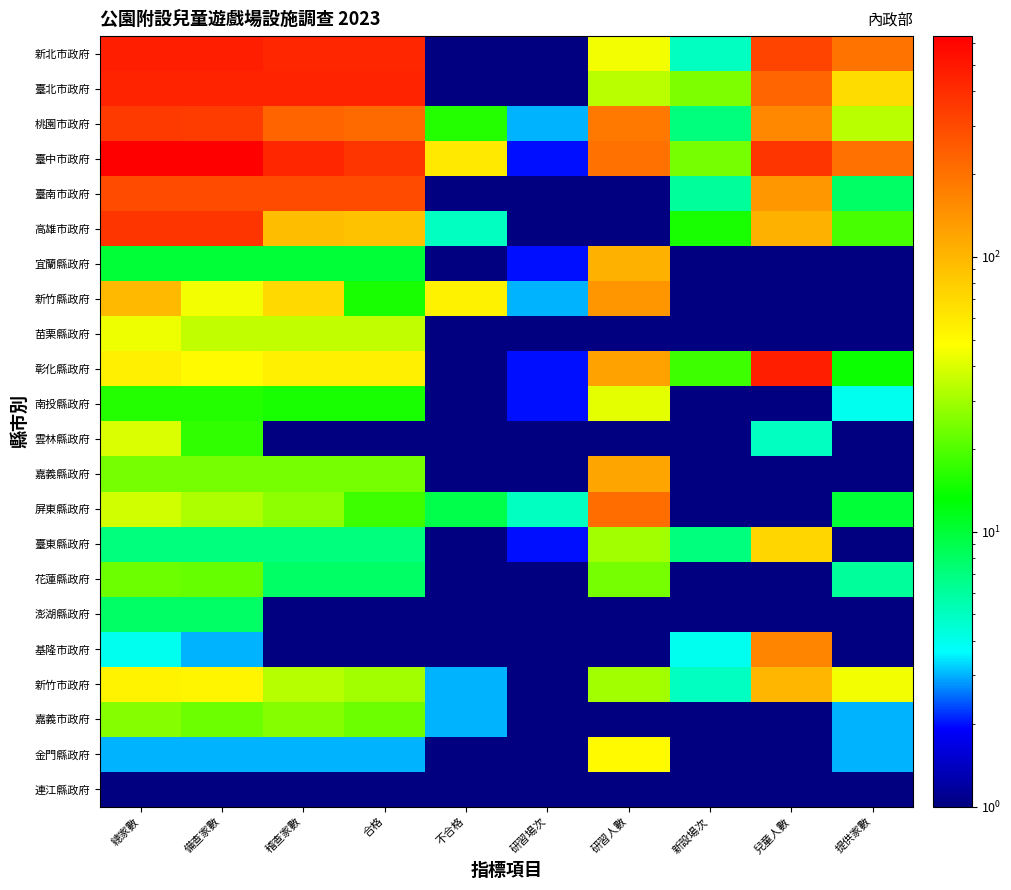

At which category is the sum across all series the highest?

總家數